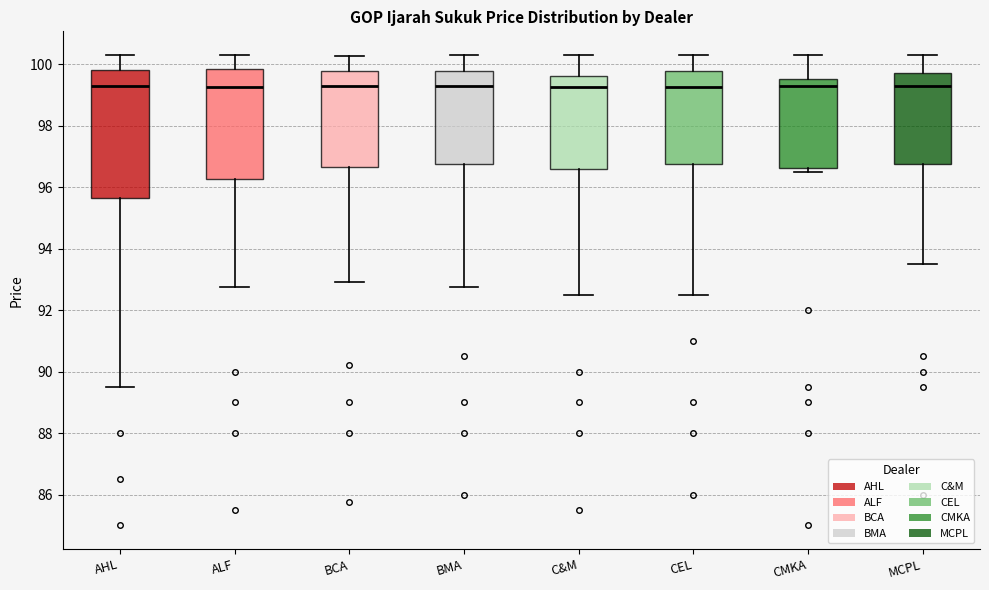

Which box is the tallest, from its lower edge to its upper edge?

AHL